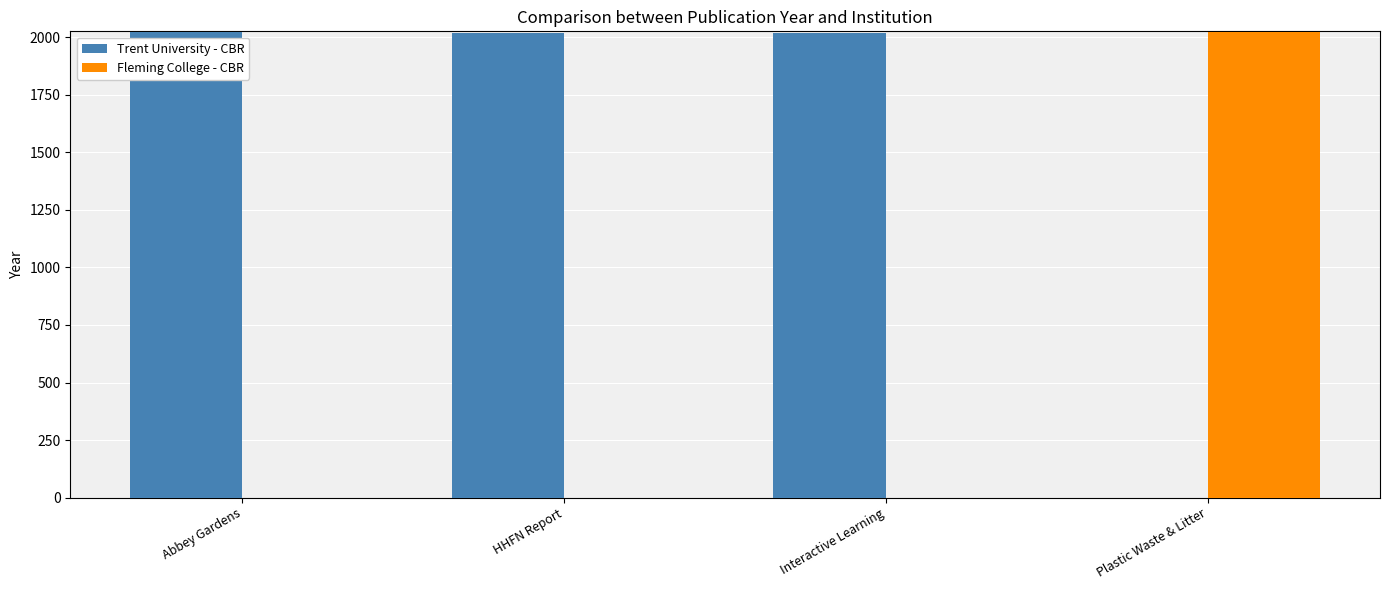

What is the sum of all Trent University - CBR values?

6055